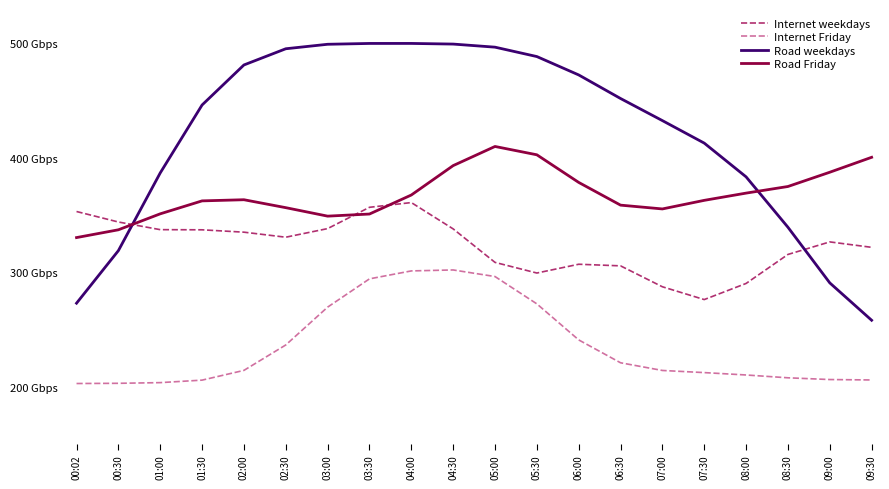

Reading left to right, what are all the values shown in this chart?

Internet weekdays: 00:02=353.0	00:30=343.9	01:00=337.2	01:30=337.0	02:00=335.0	02:30=330.6	03:00=338.1	03:30=356.7	04:00=360.8	04:30=337.8	05:00=308.6	05:30=299.3	06:00=306.9	06:30=305.5	07:00=287.3	07:30=276.1	08:00=290.2	08:30=315.5	09:00=326.5	09:30=321.7
Internet Friday: 00:02=202.7	00:30=202.9	01:00=203.5	01:30=205.7	02:00=214.2	02:30=236.4	03:00=269.5	03:30=294.2	04:00=301.1	04:30=302.0	05:00=296.2	05:30=272.3	06:00=240.8	06:30=220.8	07:00=214.1	07:30=212.2	08:00=210.2	08:30=207.7	09:00=206.2	09:30=205.8
Road weekdays: 00:02=272.9	00:30=318.8	01:00=386.7	01:30=446.1	02:00=481.1	02:30=495.3	03:00=499.2	03:30=499.9	04:00=499.9	04:30=499.3	05:00=496.6	05:30=488.4	06:00=472.4	06:30=451.8	07:00=432.5	07:30=412.8	08:00=383.3	08:30=339.3	09:00=290.7	09:30=258.0
Road Friday: 00:02=330.2	00:30=337.0	01:00=351.0	01:30=362.3	02:00=363.3	02:30=356.4	03:00=349.0	03:30=350.8	04:00=367.4	04:30=393.1	05:00=409.9	05:30=402.6	06:00=378.5	06:30=358.6	07:00=355.3	07:30=362.8	08:00=369.1	08:30=374.9	09:00=387.4	09:30=400.4